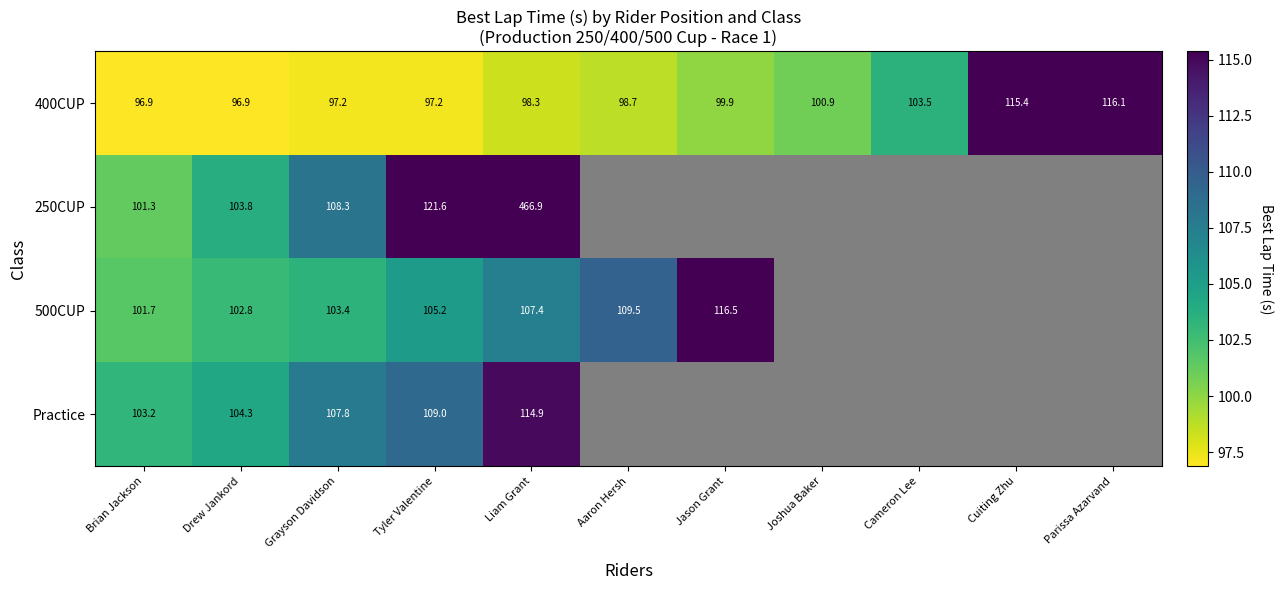

Which category has the highest value in the 400CUP series?

Parissa Azarvand